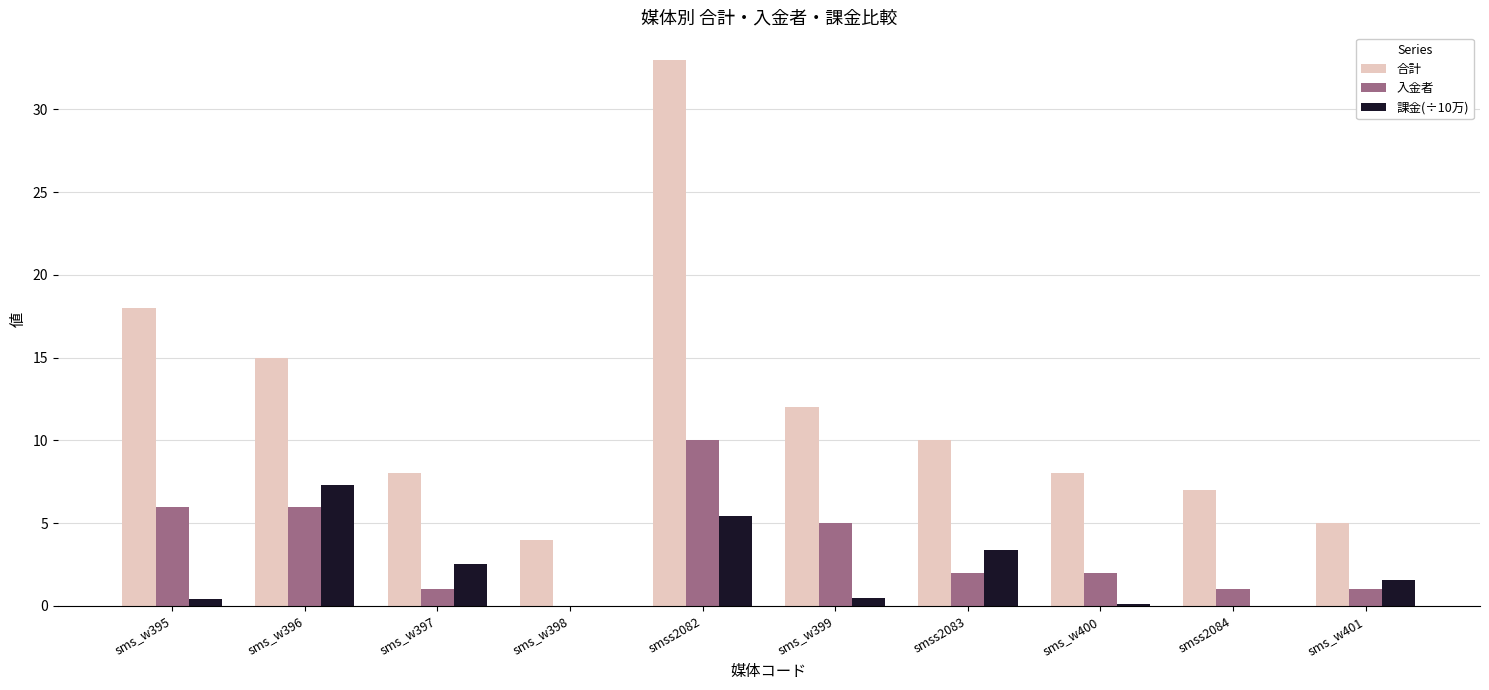

The 合計 series shows 5.0 at sms_w401. True or false?

True